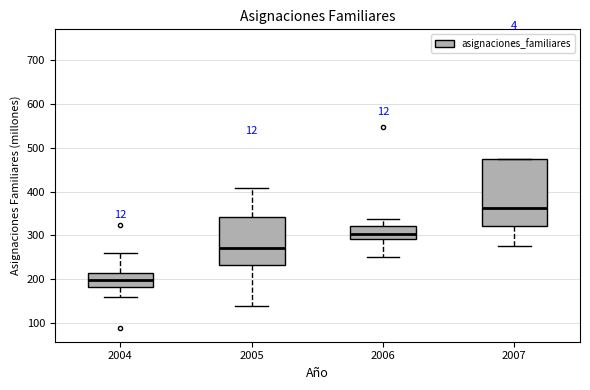

Reading left to right, transcribe this box plot: for each box, give where its median line is, the range the box spans, and where its two whiskers end, as read against the y-axis. The values are not printed on the chart, so give them approximately, as read against the axis.

2004: median 200, box 180 to 220, whiskers 160 to 260
2005: median 270, box 230 to 340, whiskers 140 to 410
2006: median 300, box 290 to 320, whiskers 250 to 340
2007: median 360, box 320 to 470, whiskers 280 to 470